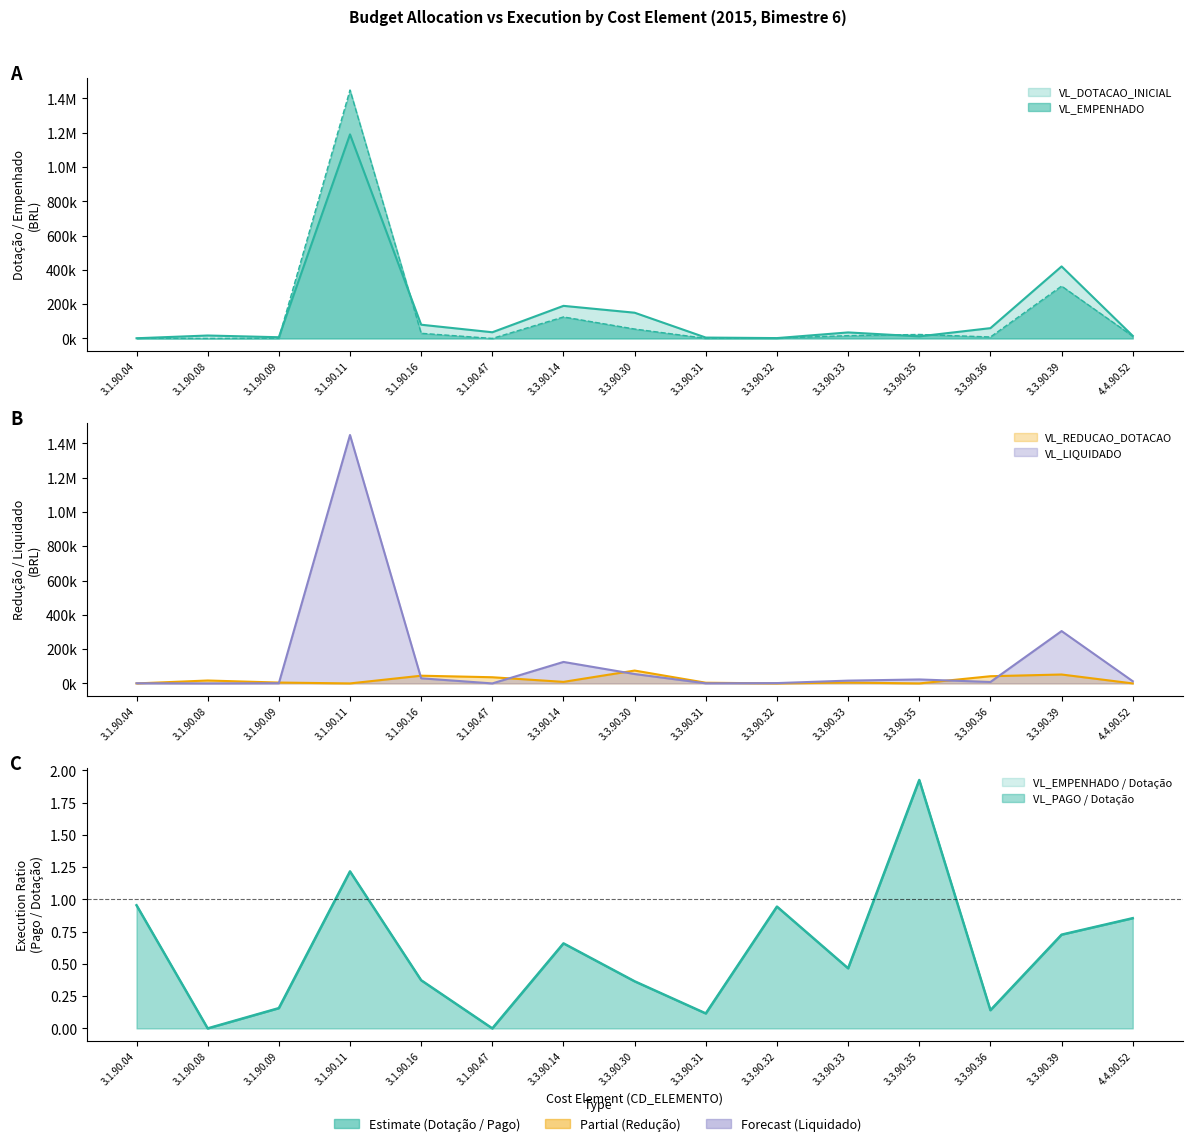

What is the label of the 2nd point from the left?

3.1.90.08